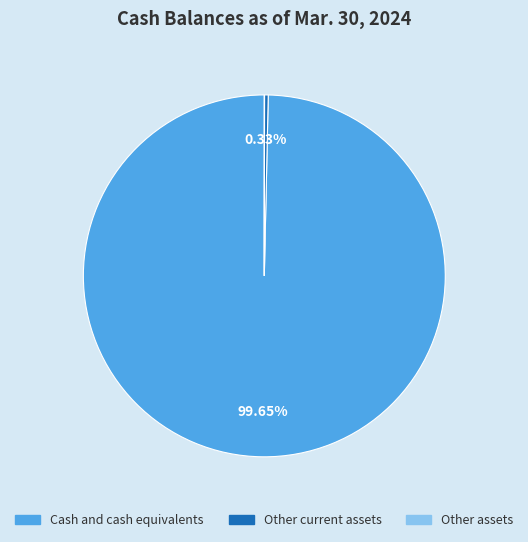

Is there any slice that represents more than half of the pie?

Yes